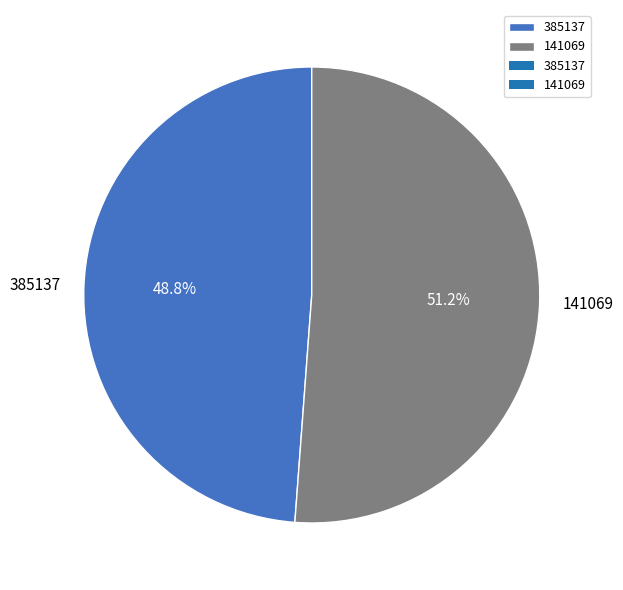

The 141069 slice represents 51% of the pie. True or false?

True